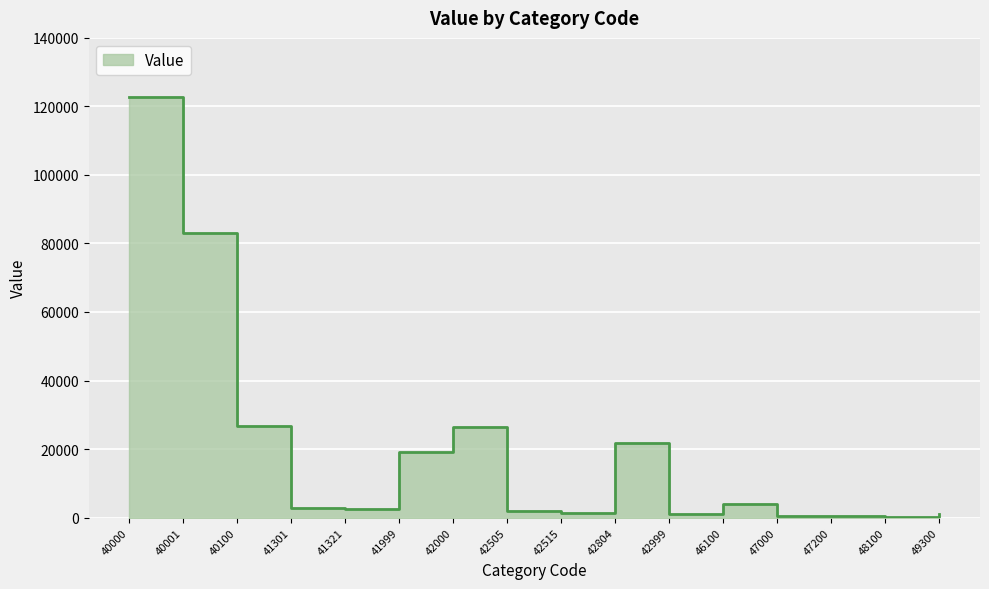

True or false: the data shows 980 at 42999.

True